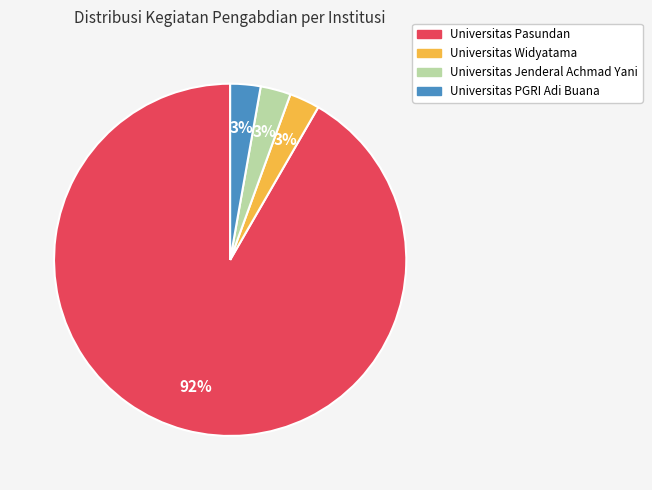

Is there any slice that represents more than half of the pie?

Yes